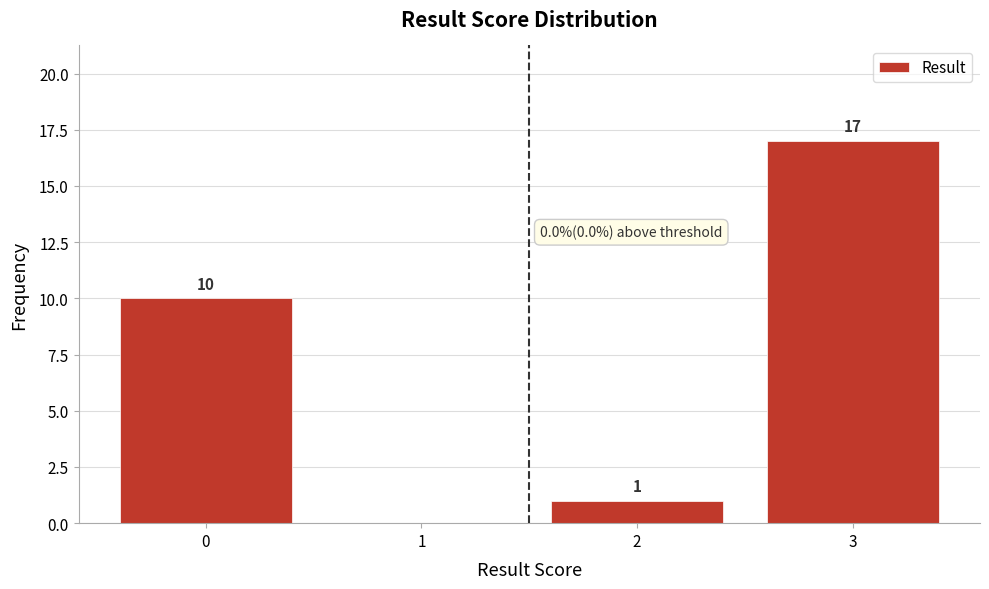

Reading left to right, list all the values displayed in this chart.

0=10	1=0	2=1	3=17